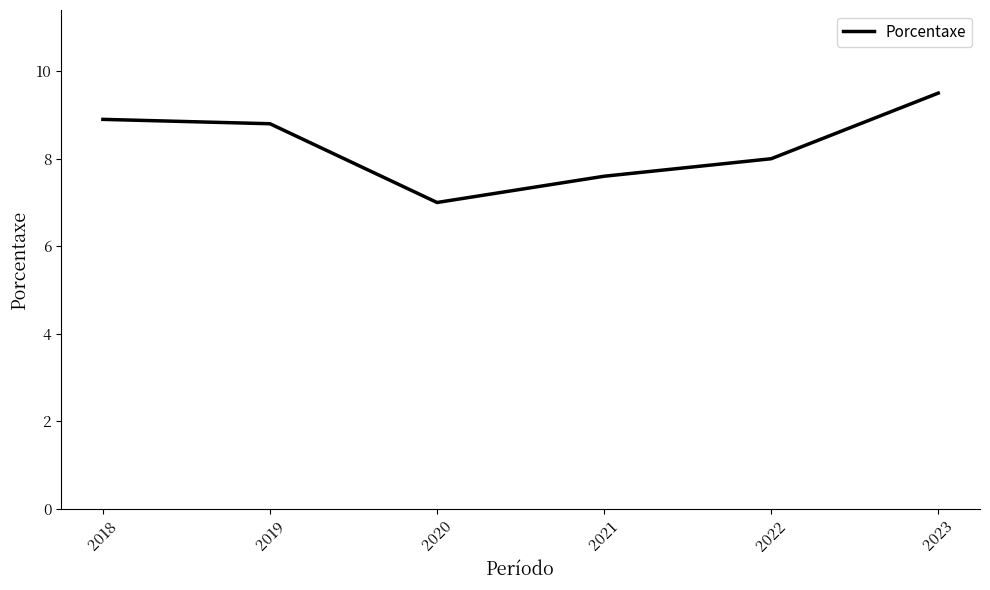

List the labels in order of value, largest first.

2023, 2018, 2019, 2022, 2021, 2020